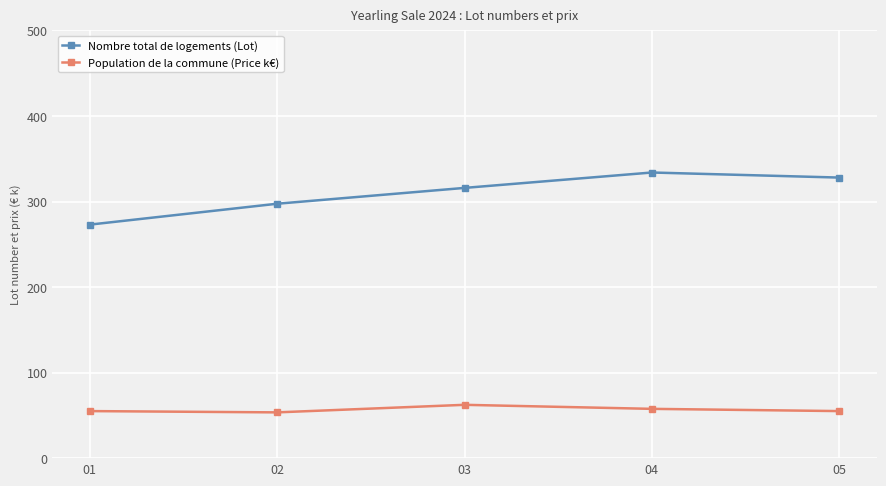

True or false: Population de la commune (Price k€) has more than 1 interior local peaks.

False